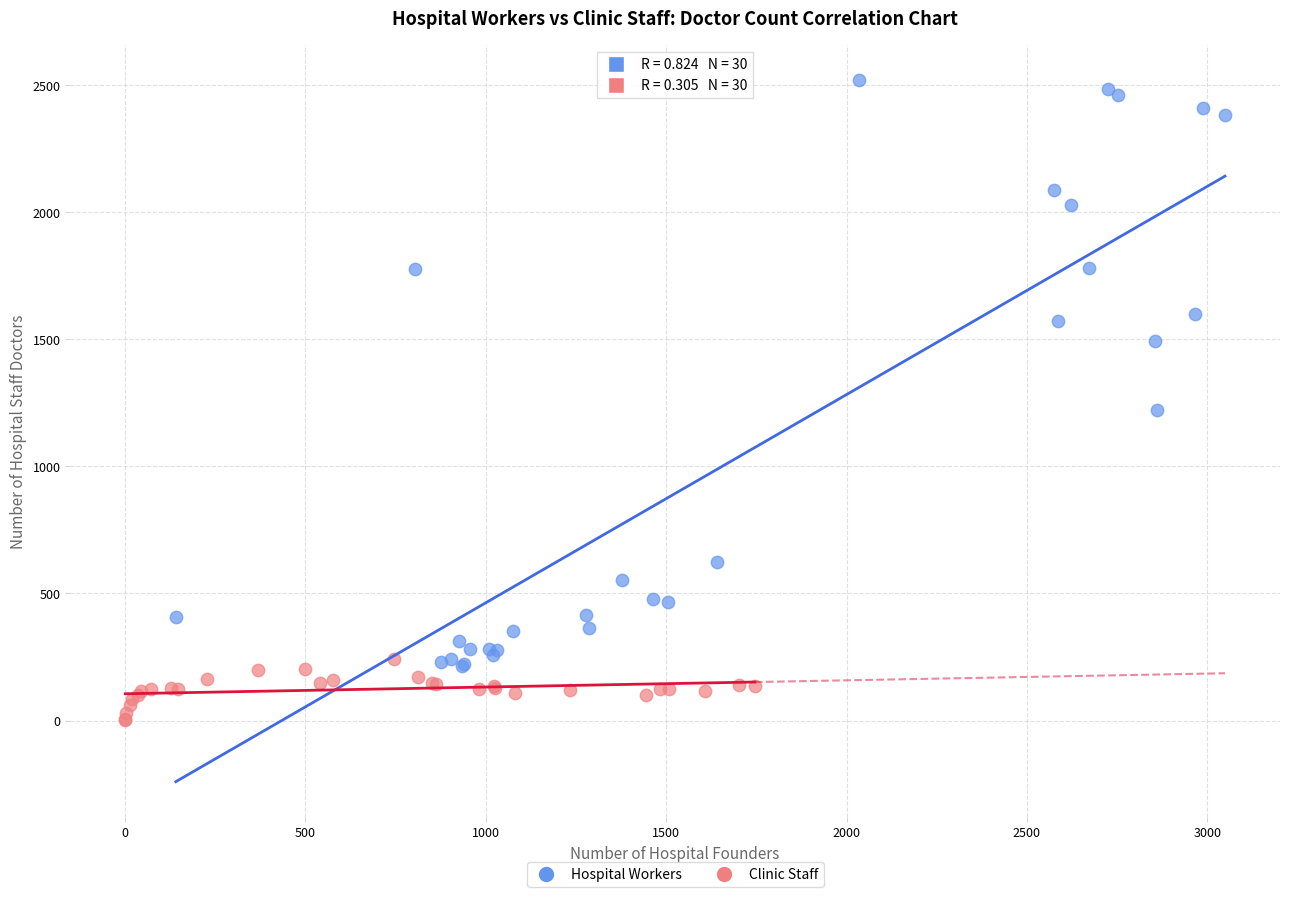

Which series reaches the maximum Y coordinate?

Hospital Workers